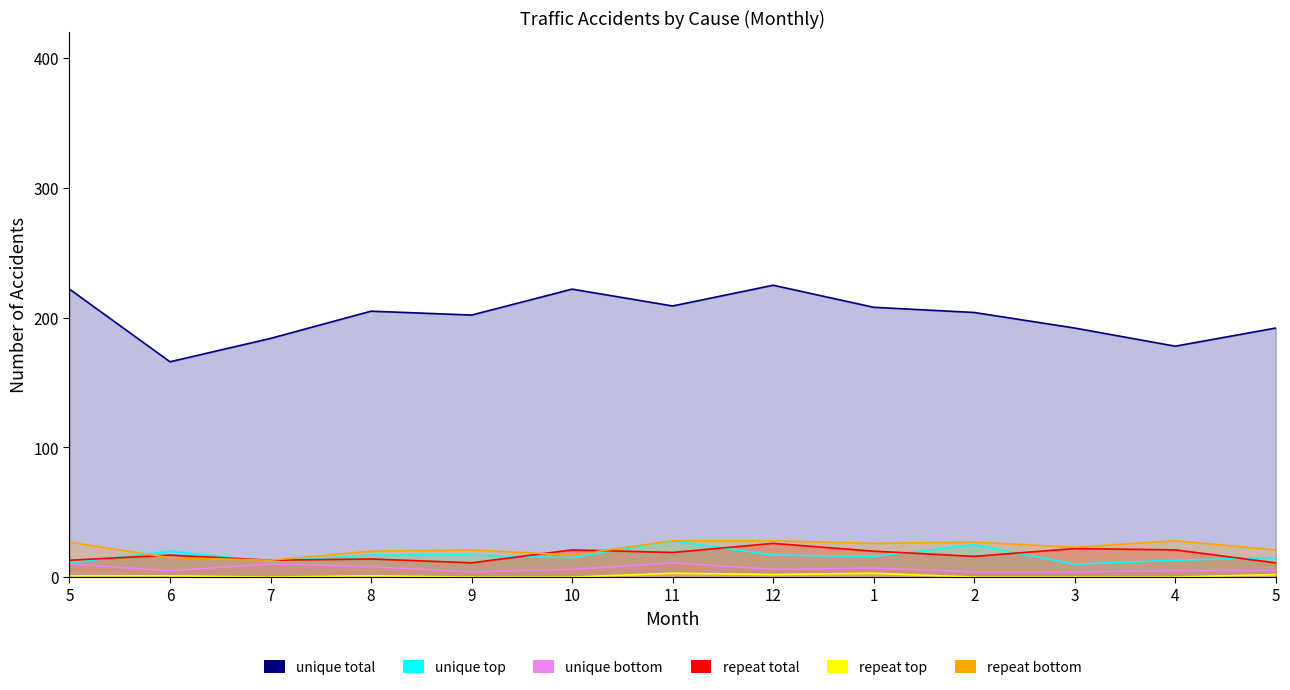

What is the difference between the unique top values at 10 and 11?

13